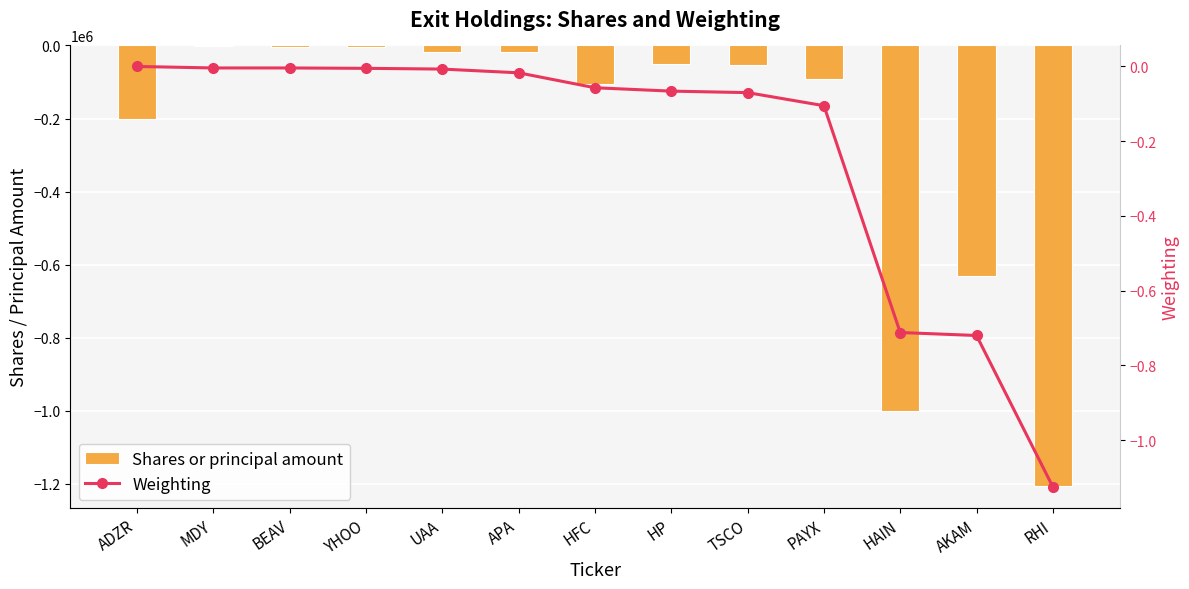

Is the value of Shares or principal amount at MDY greater than the value of Weighting at YHOO?

No